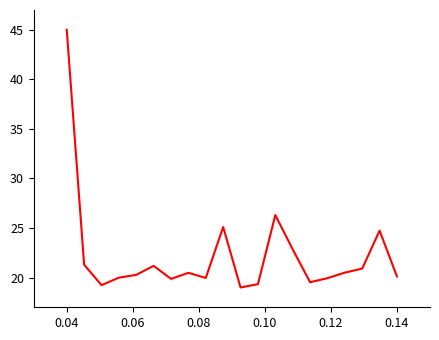

What is the greatest value displayed?

45.0